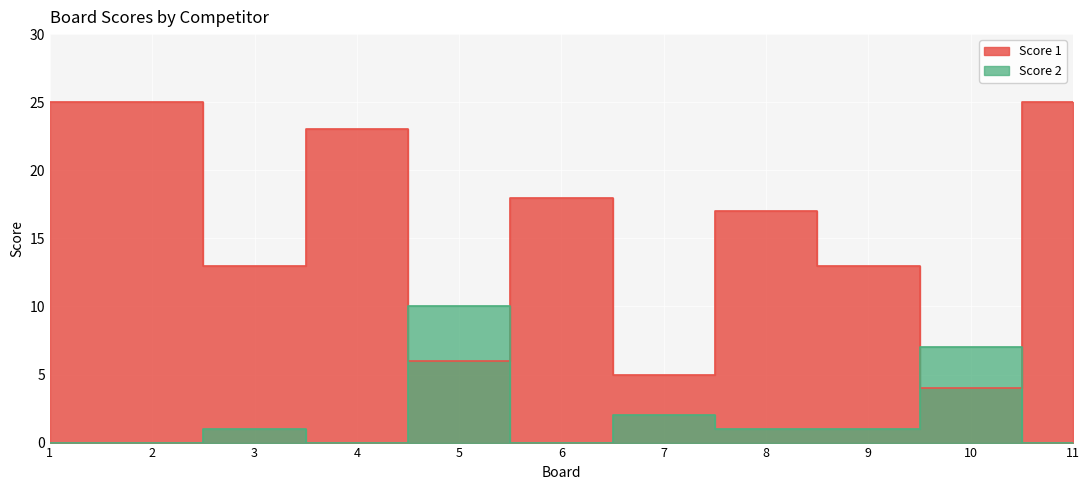

How many values in Score 2 are above zero?

6